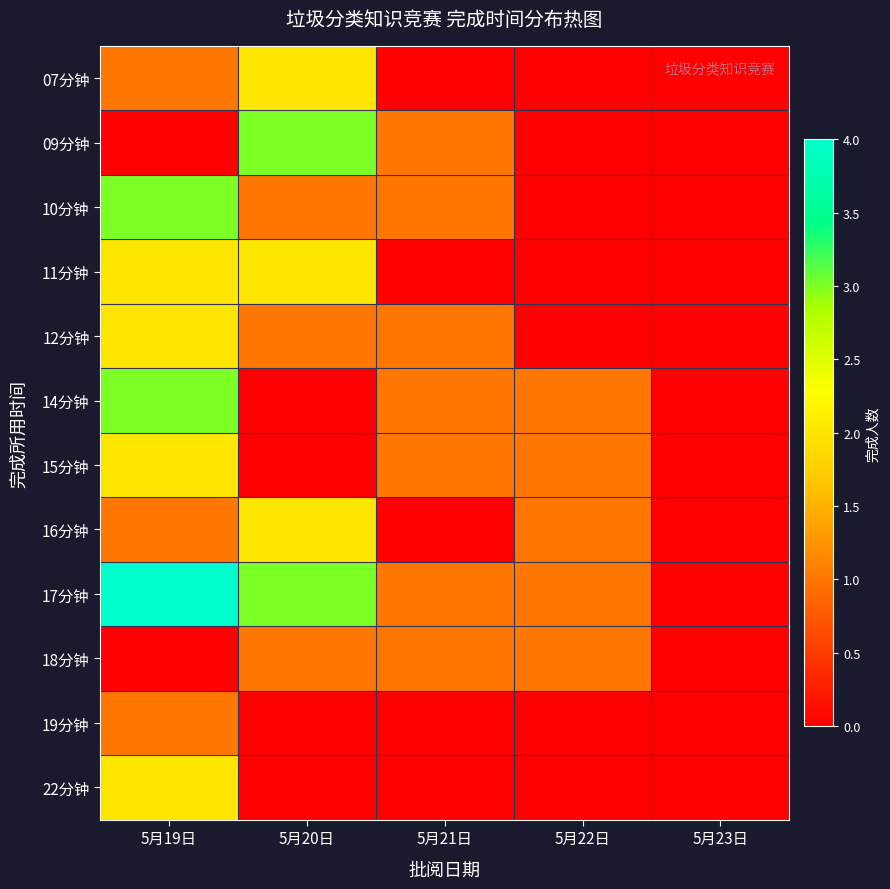

What is the greatest value displayed?

4